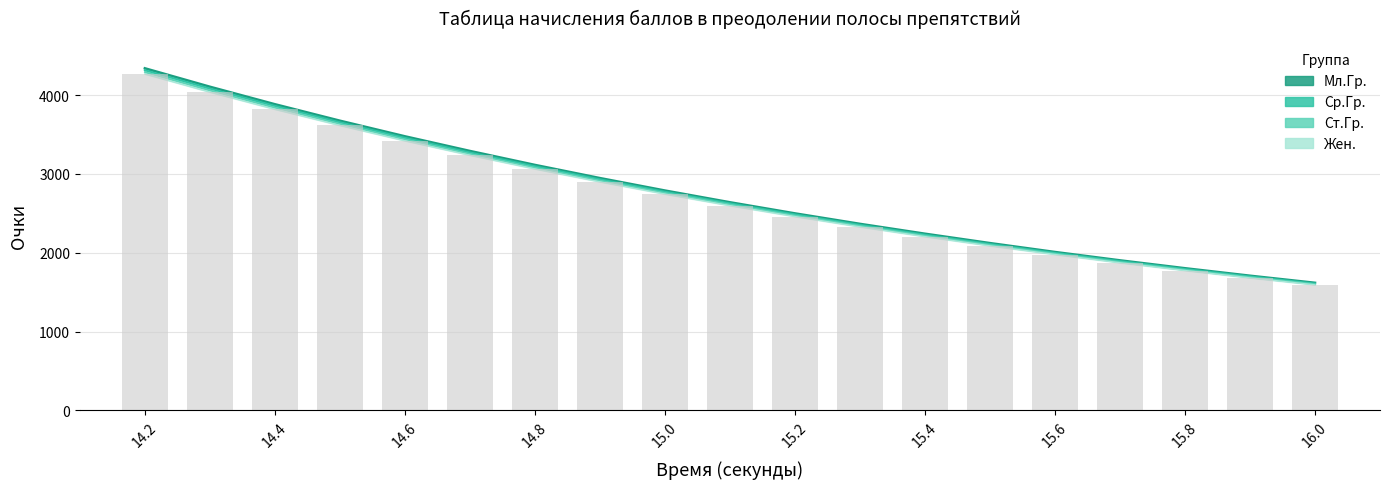

What is the sum of the Ср.Гр. (line) values at 15.2 and 15.4?

4716